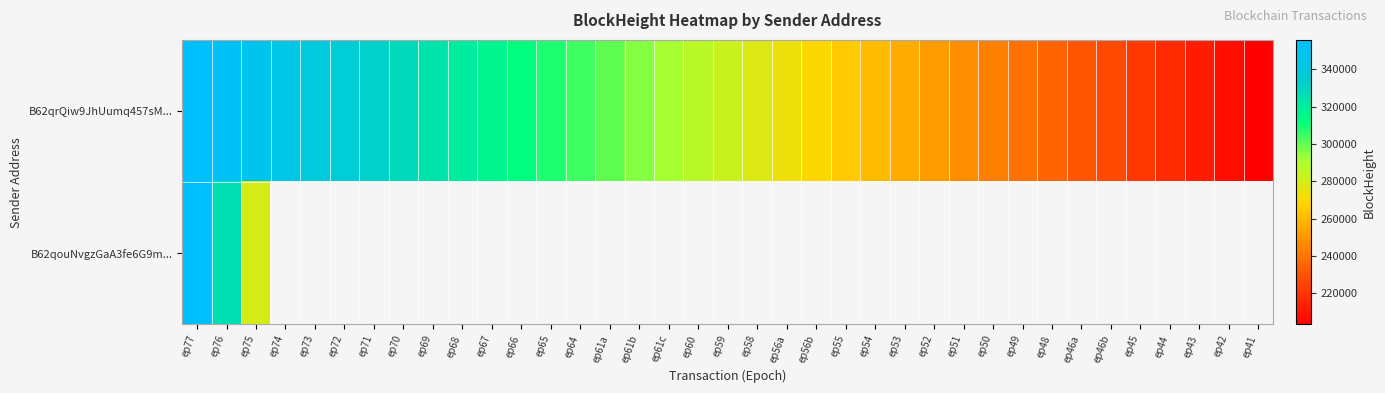

Where is B62qouNvgzGaA3fe6G9m... nearest to the value 317682?

ep76